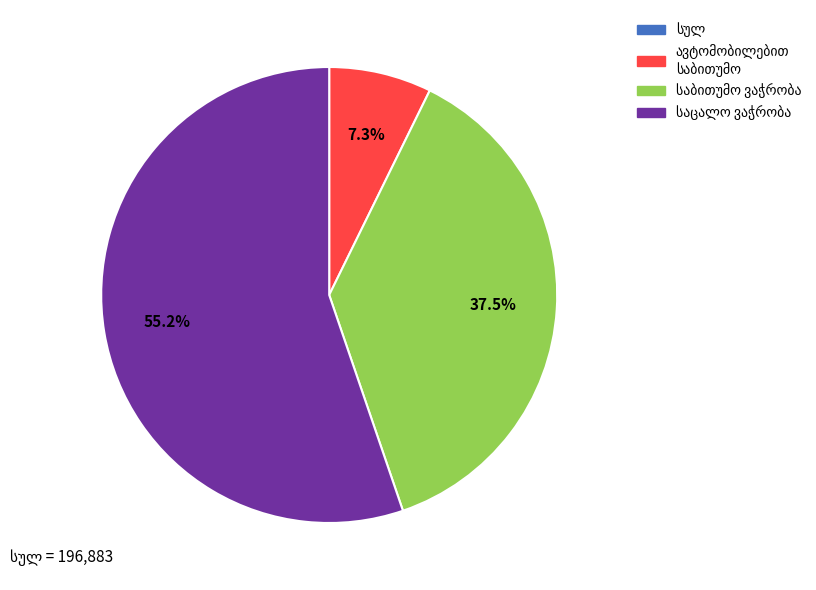

Is there a majority slice in this chart?

Yes